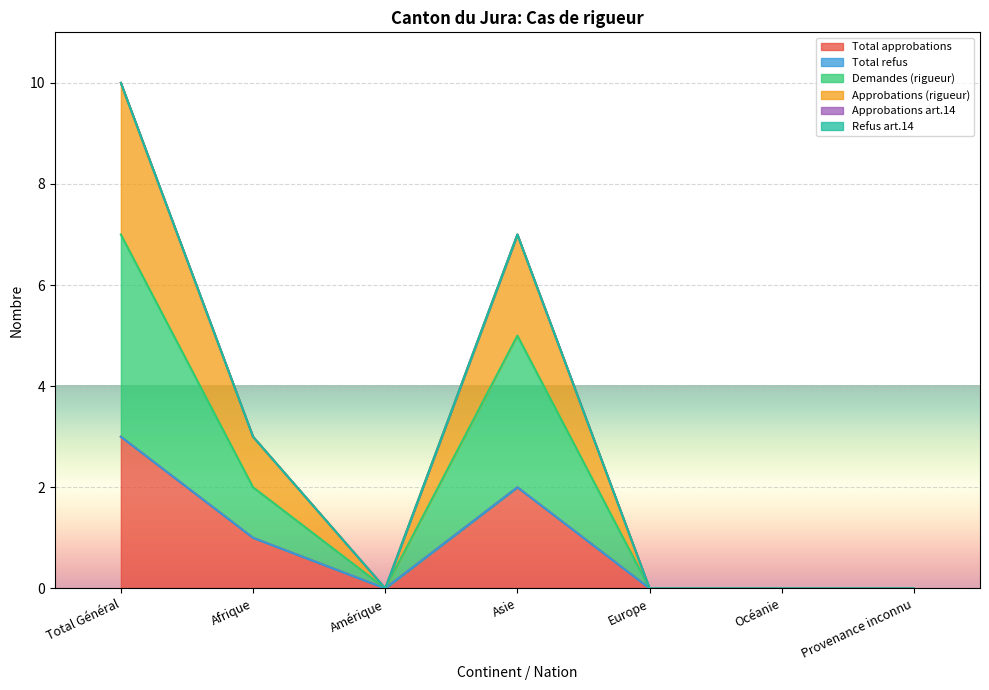

True or false: Approbations (rigueur) and Demandes (rigueur) intersect in this chart.

False